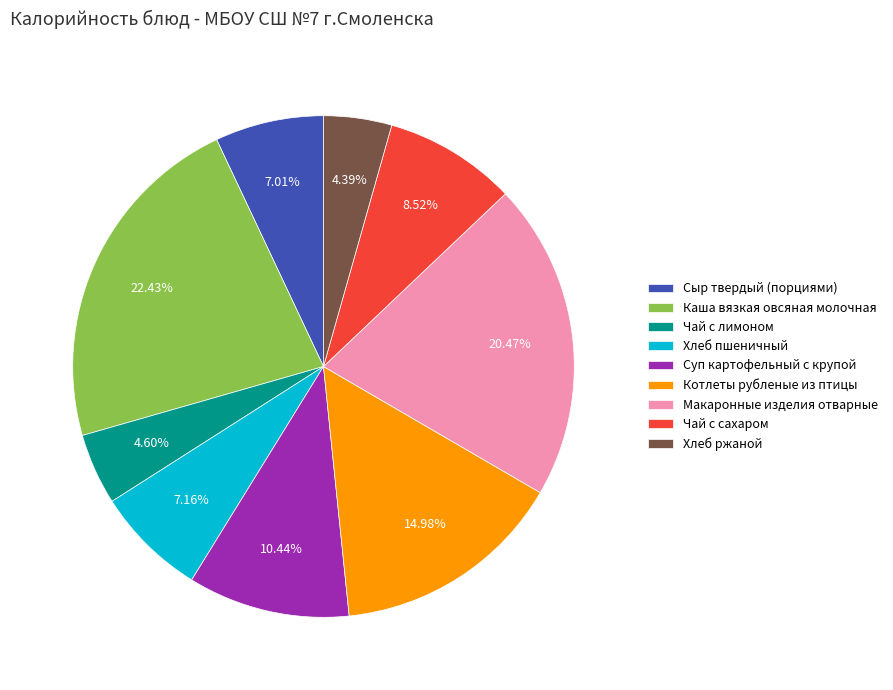

How many segments does this pie chart have?

9